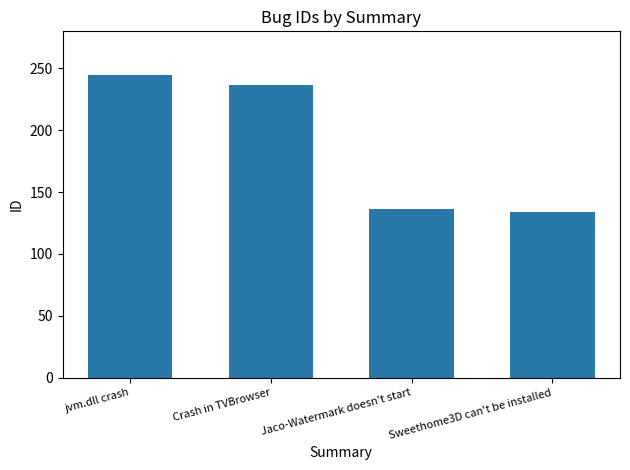

Is it true that the value at Crash in TVBrowser is 75?

False